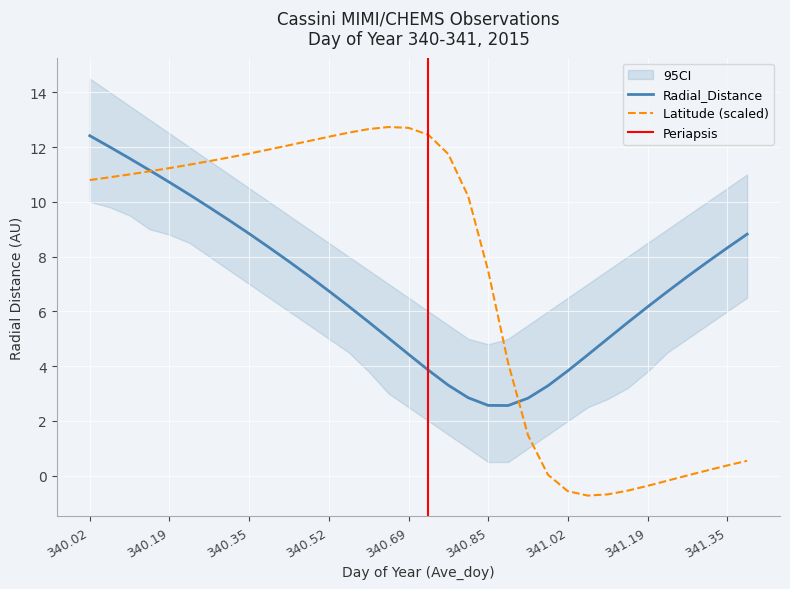

What is the highest value of the Latitude (scaled) series?

12.7